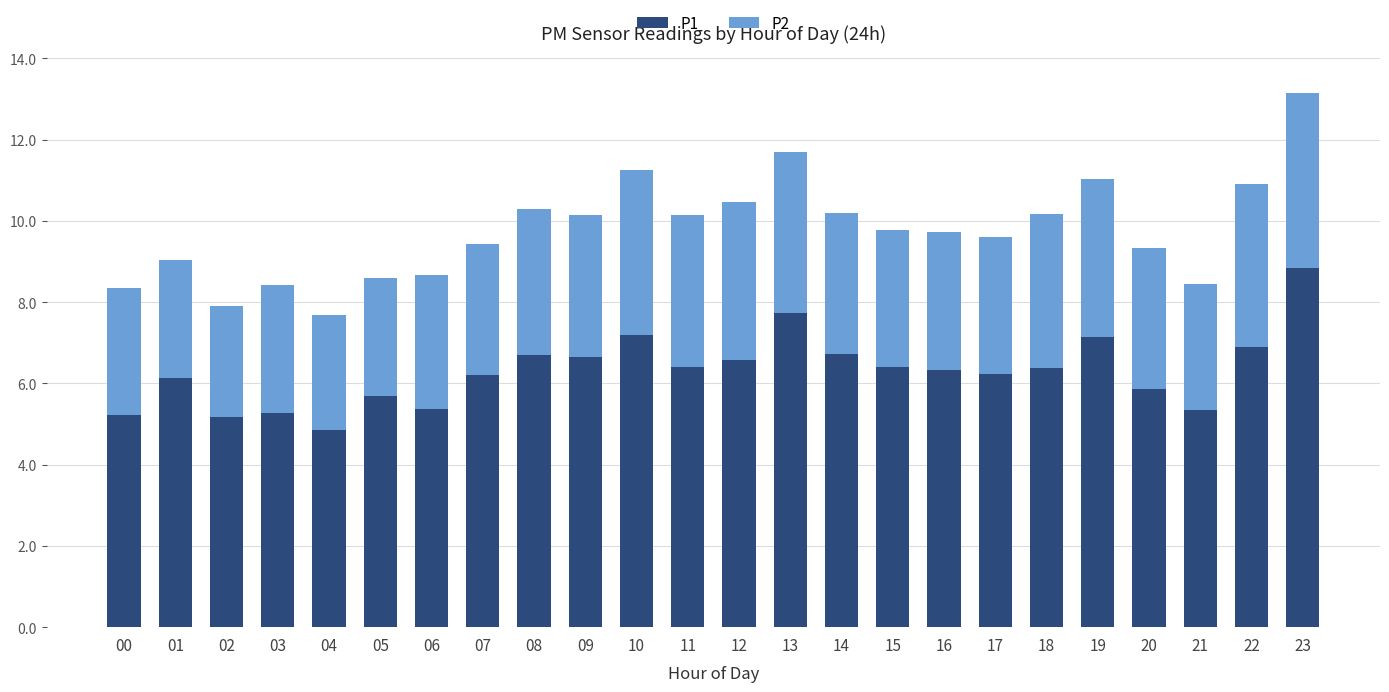

What is the value of the P1 bar at the 3rd from the left?

5.2